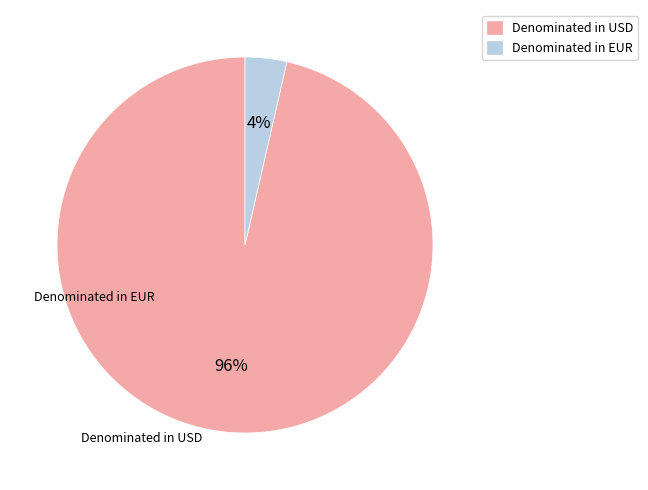

The Denominated in EUR slice represents 13% of the pie. True or false?

False